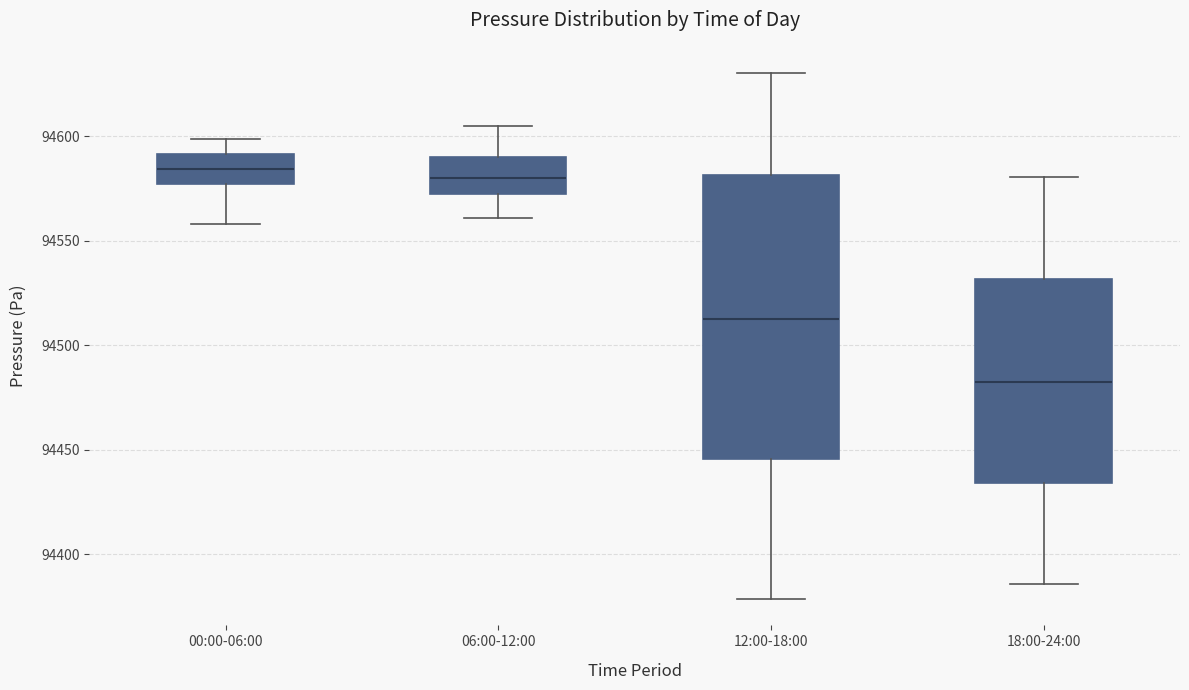

Comparing the boxes themselves (not the whiskers), which one is the tallest?

12:00-18:00